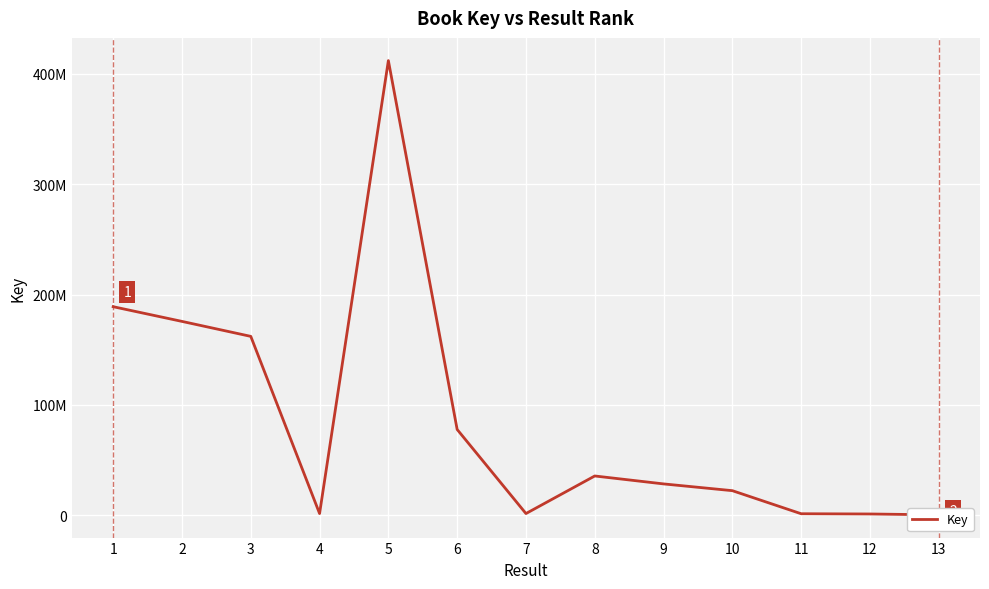

How many data points are less than 28370589?

6